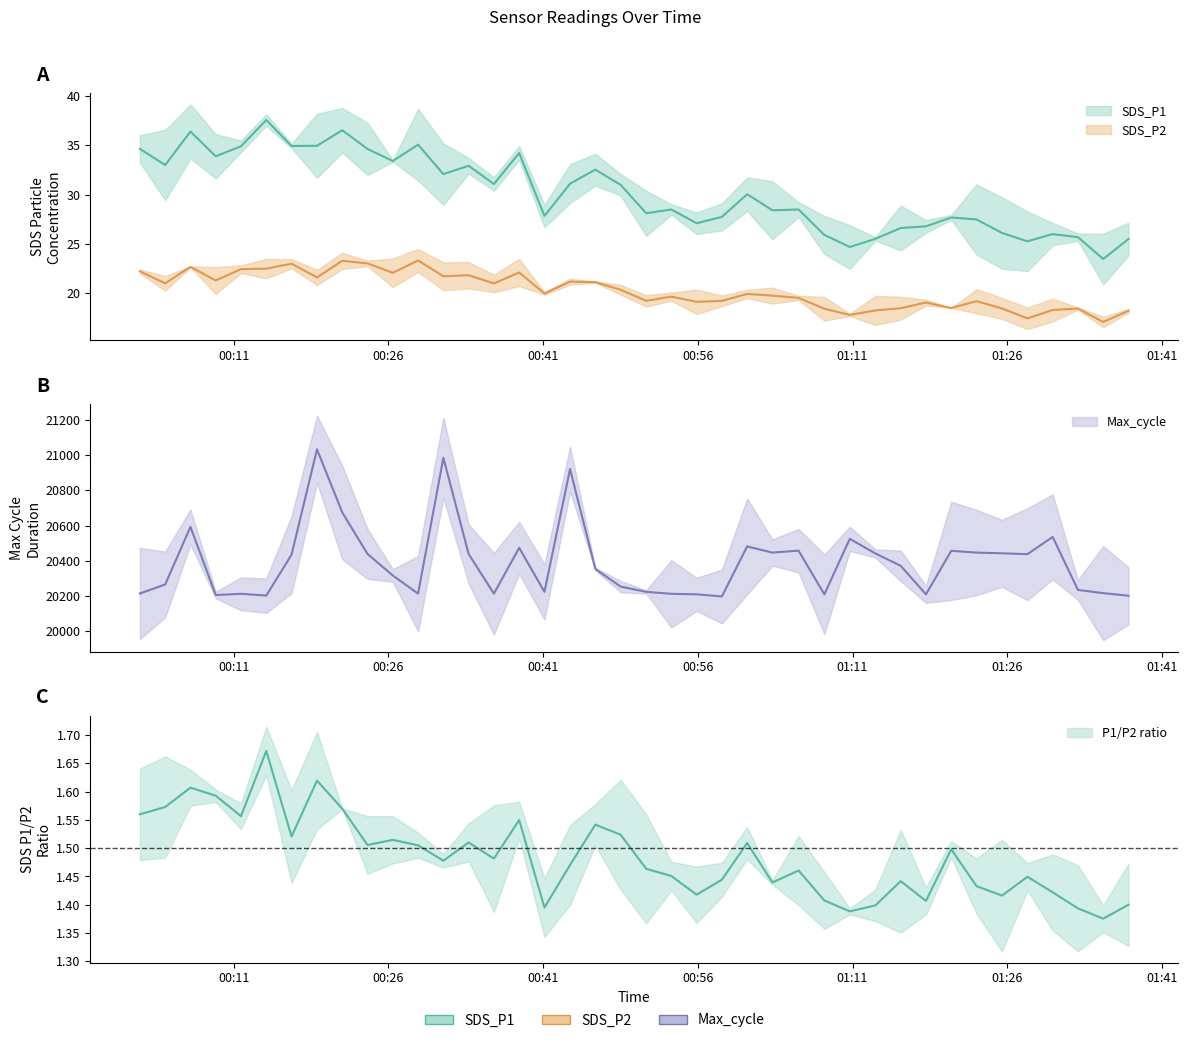

The value of Max_cycle at 2021/11/24 00:06:49 is 31370.7. True or false?

False